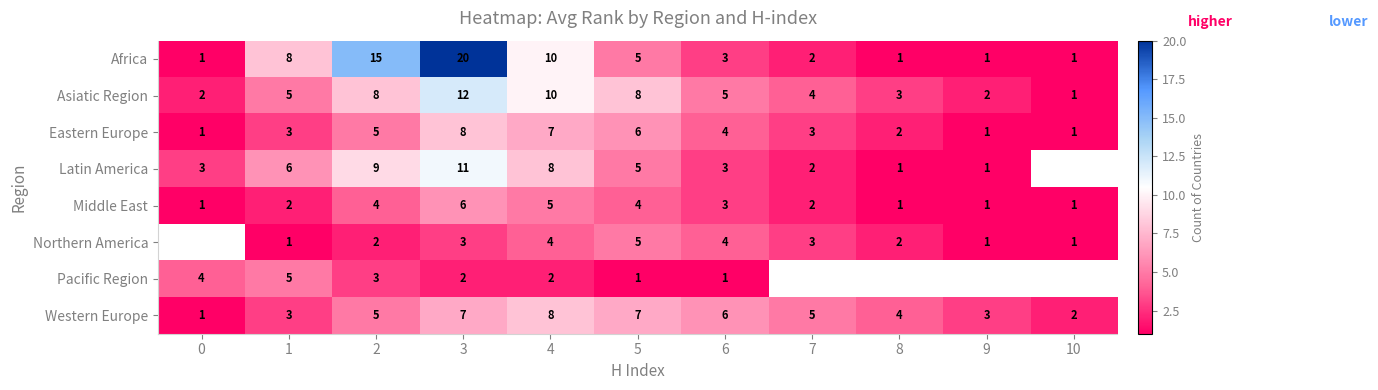

Is it true that Pacific Region equals 3 at 2?

True